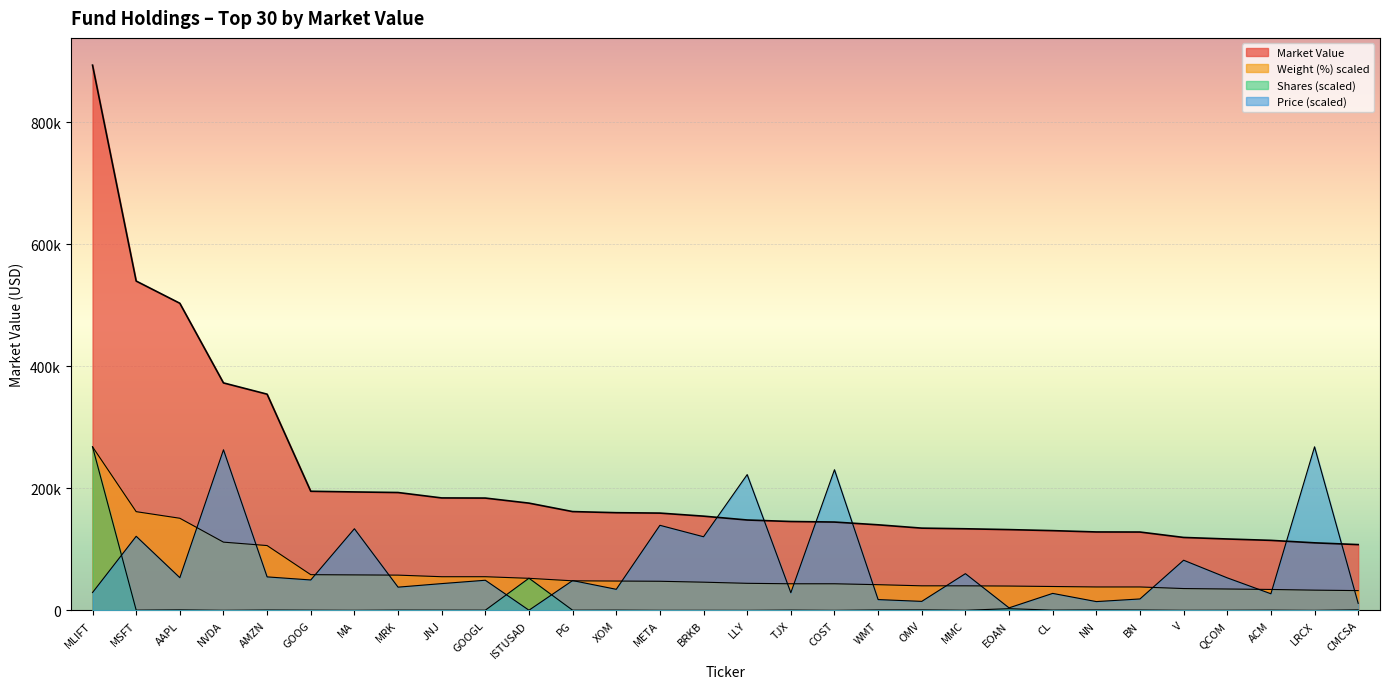

Between which two adjacent categories do Price and Shares first intersect?

MLIFT and MSFT